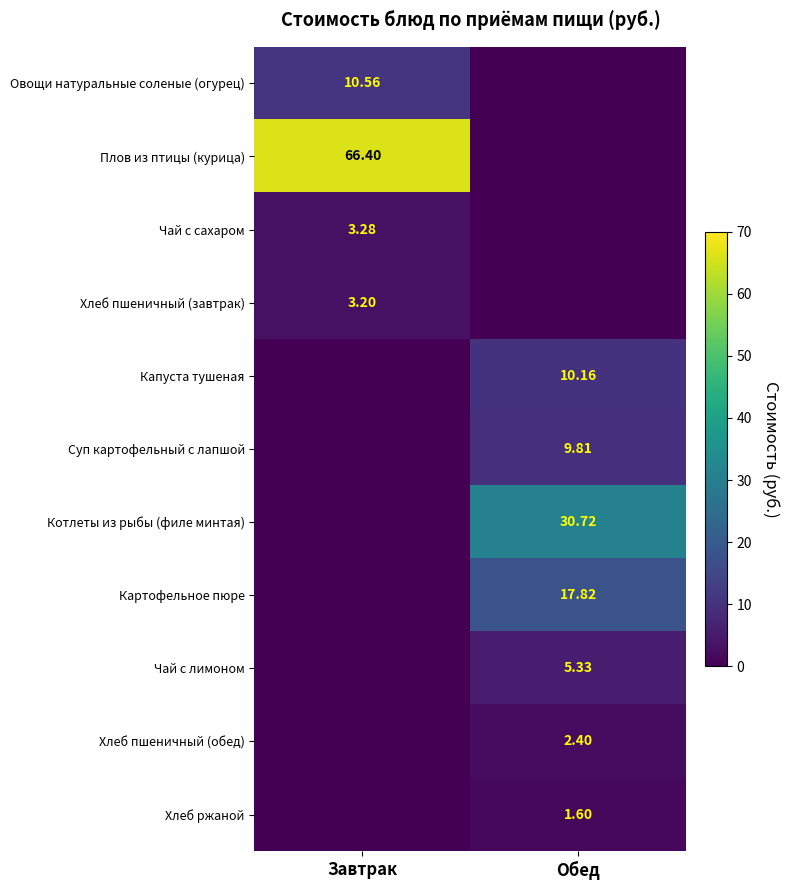

Count the number of data series in this chart.

11